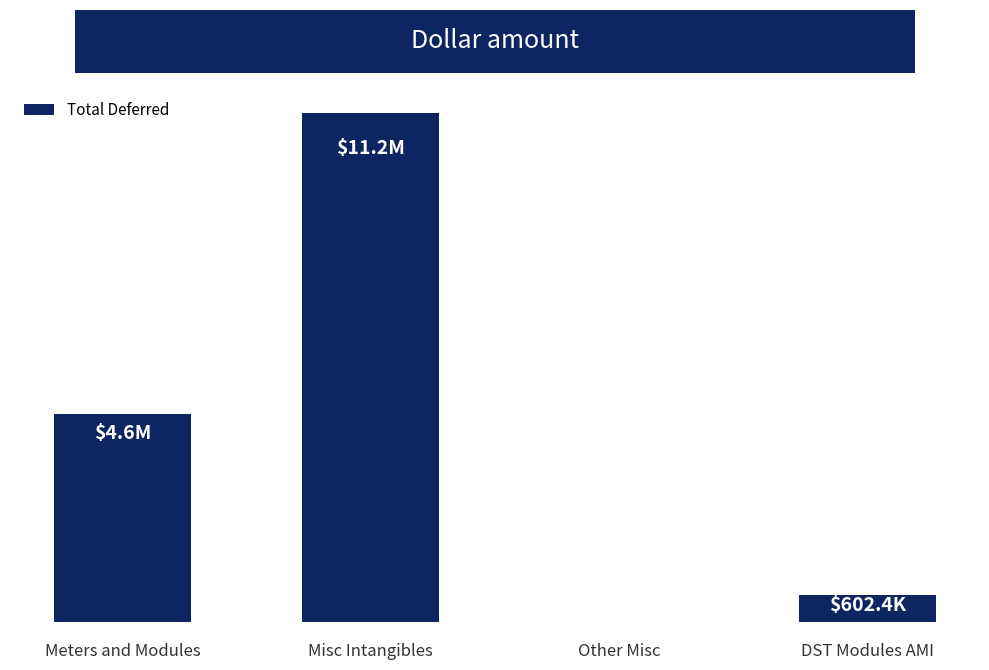

What position from the right is Meters and Modules?

4